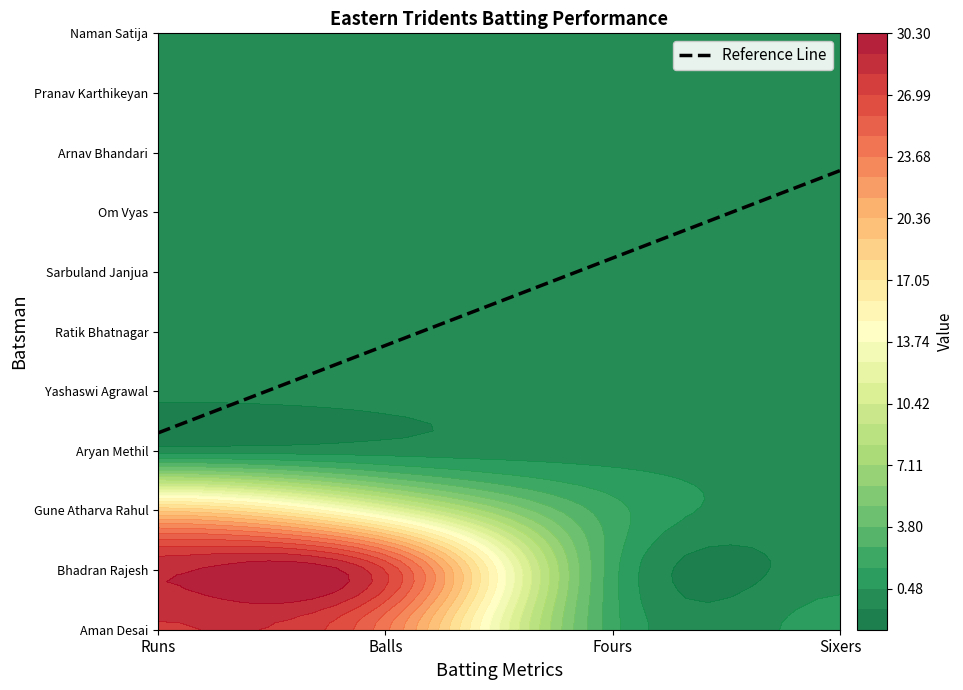

What is the spread (max minus min) of values at 0?

29